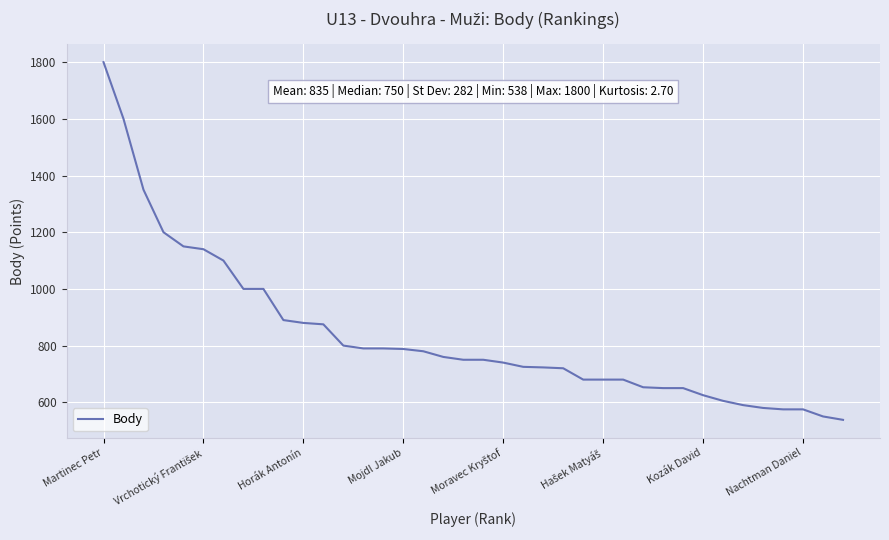

What is the minimum value shown in the chart?

538